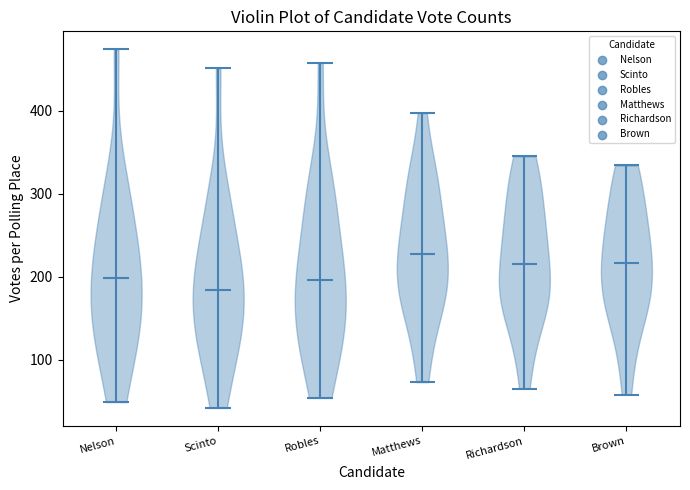

Which violin has the lowest median line?

Scinto